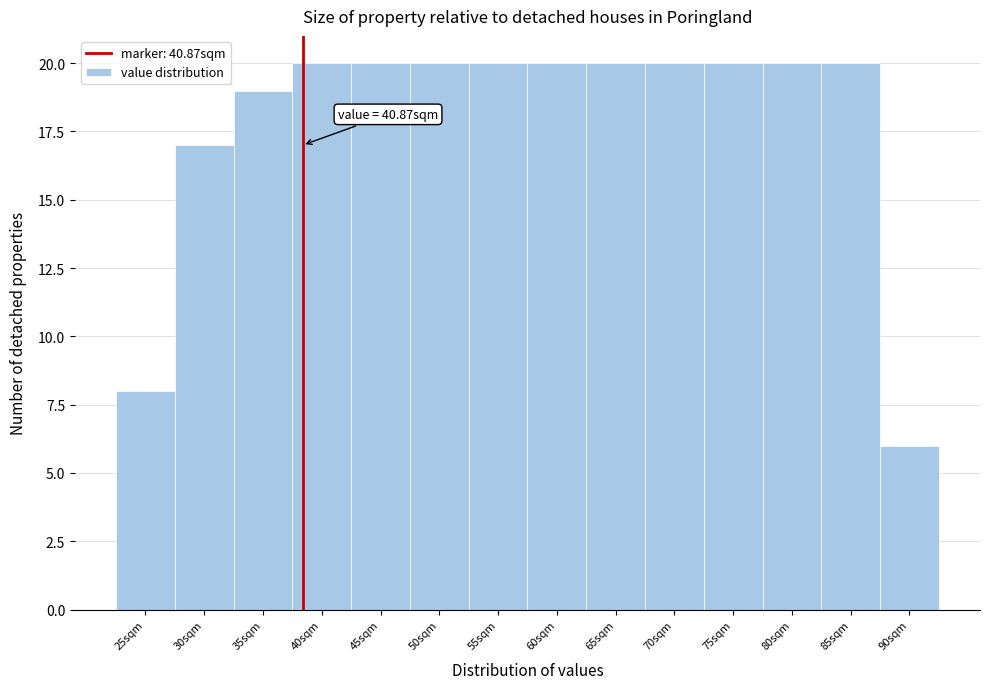

Reading left to right, what are all the values shown in this chart?

25sqm=8	30sqm=17	35sqm=19	40sqm=20	45sqm=20	50sqm=20	55sqm=20	60sqm=20	65sqm=20	70sqm=20	75sqm=20	80sqm=20	85sqm=20	90sqm=6